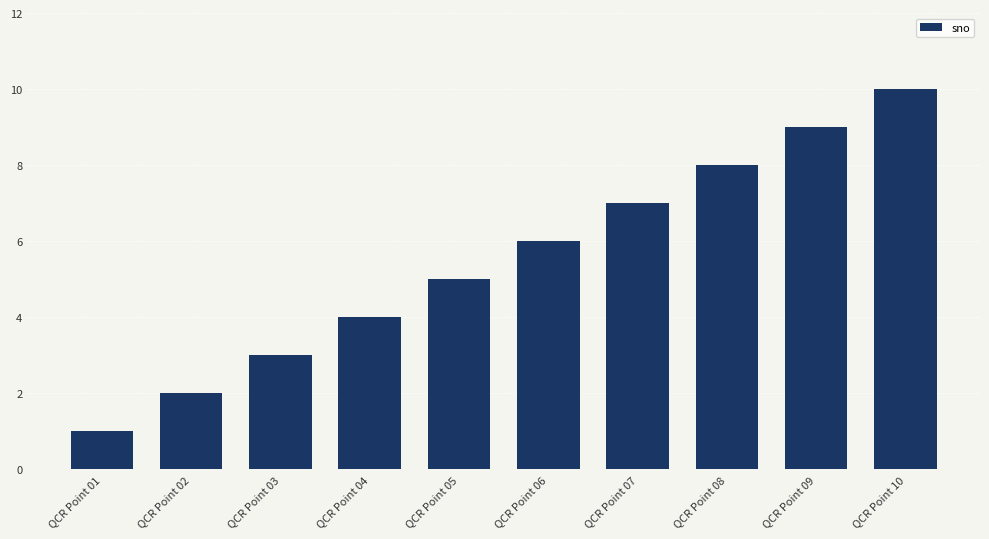

Which label corresponds to the largest value in the chart?

QCR Point 10